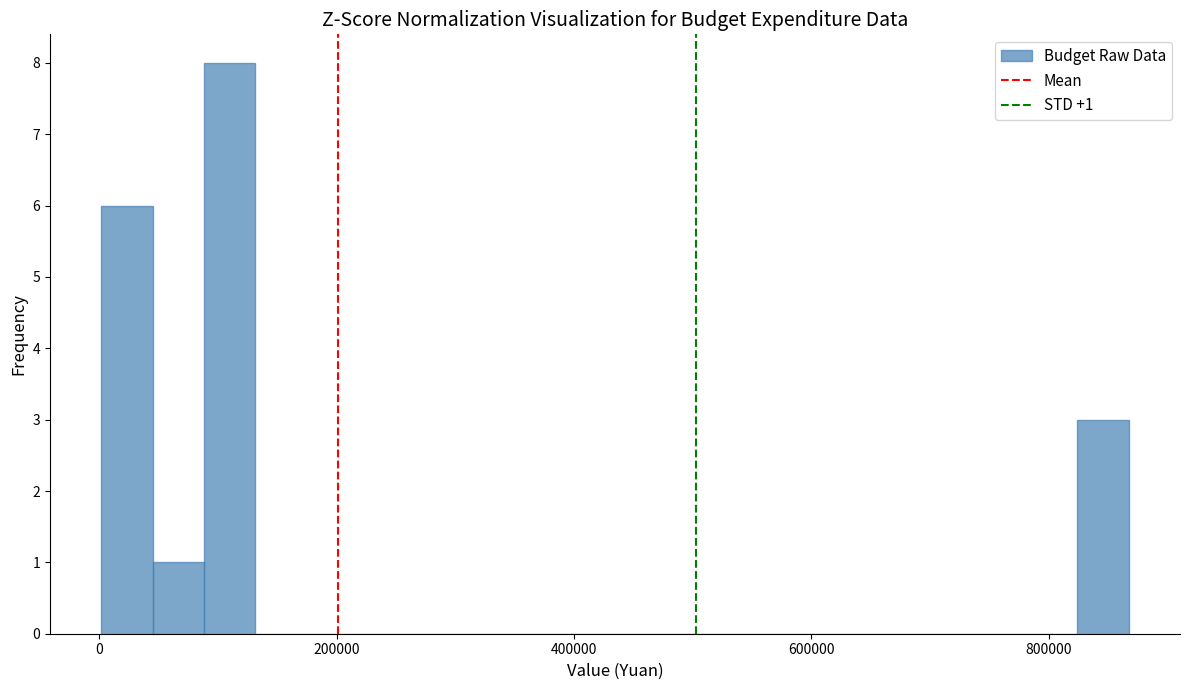

Read against the x-axis, roughly where is the centre of the tallest bar?

100000